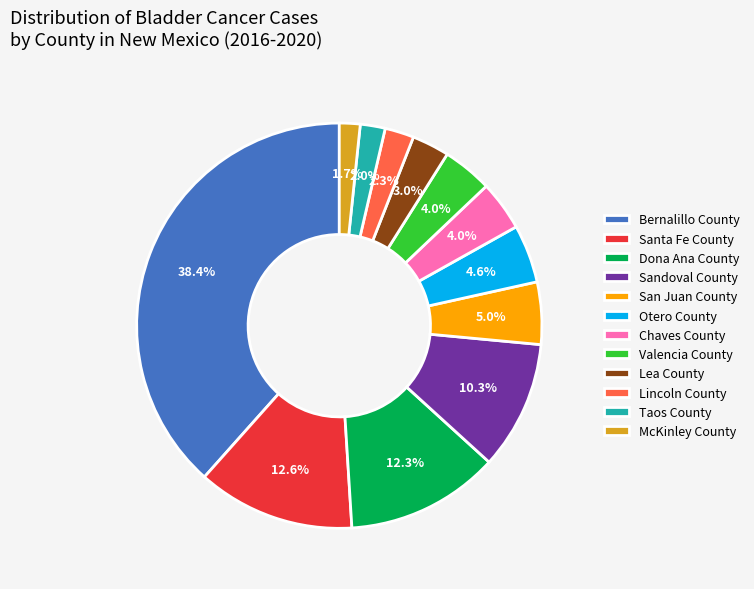

What percentage is the San Juan County slice, to the nearest percent?

5%